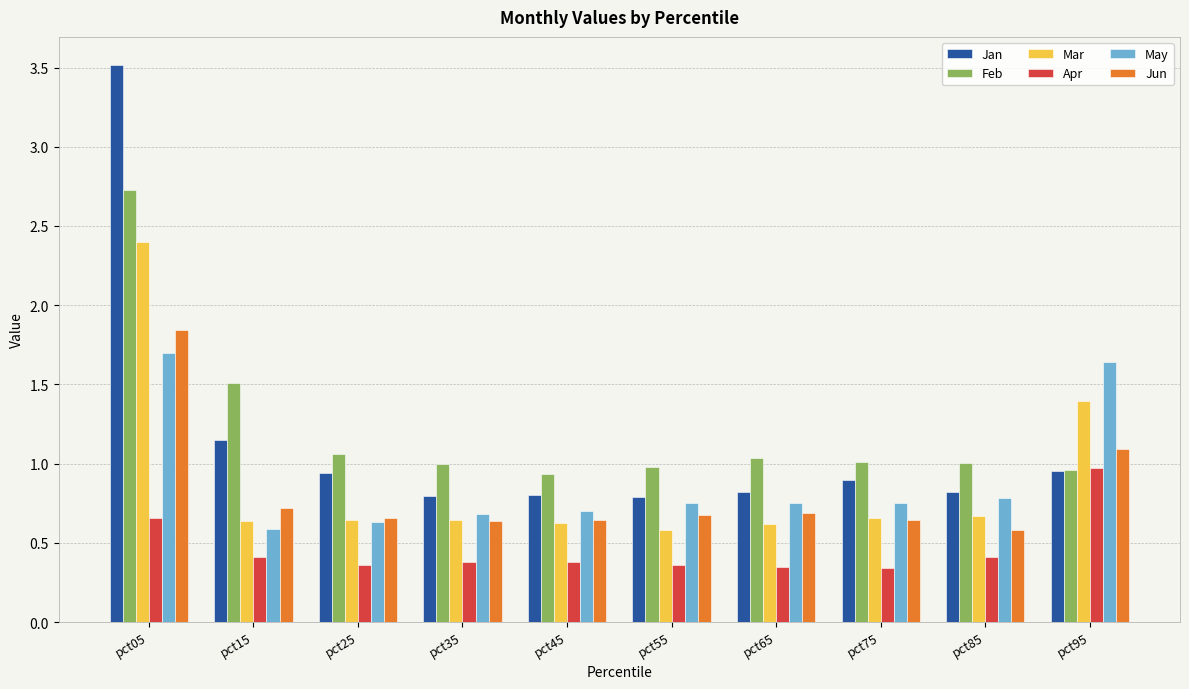

At which category is the sum across all series the highest?

pct05